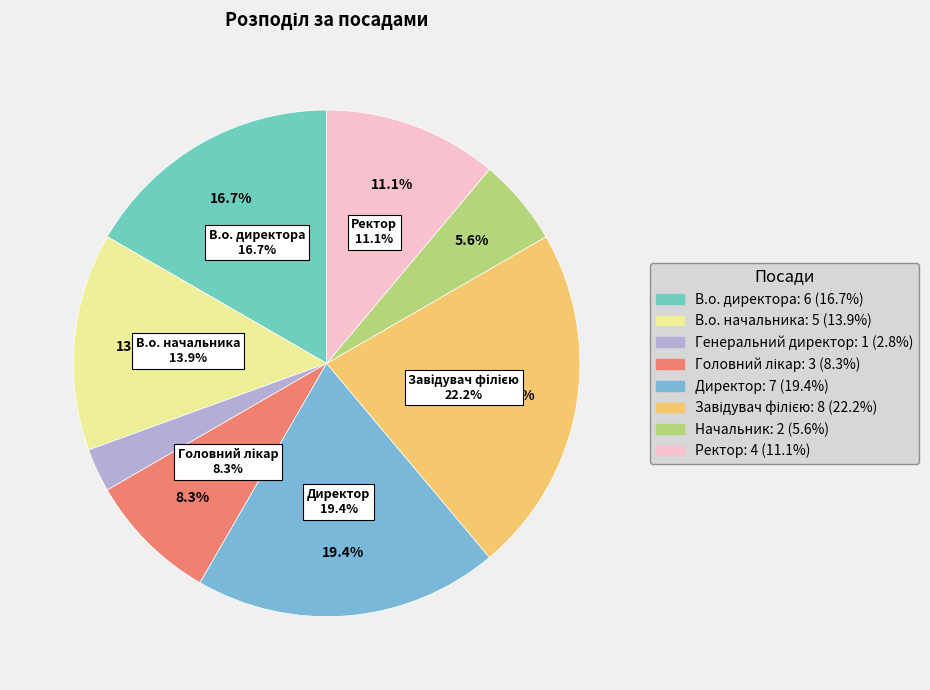

True or false: Завідувач філією accounts for 33% of the total.

False